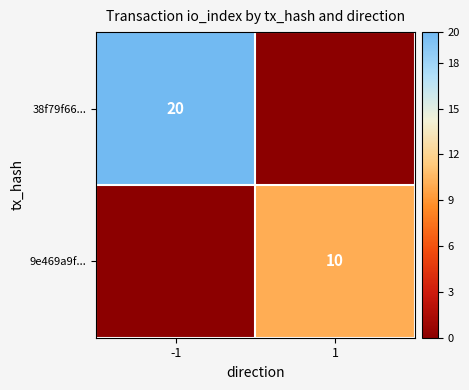

Is it true that 9e469a9f... equals 10 at 1?

True